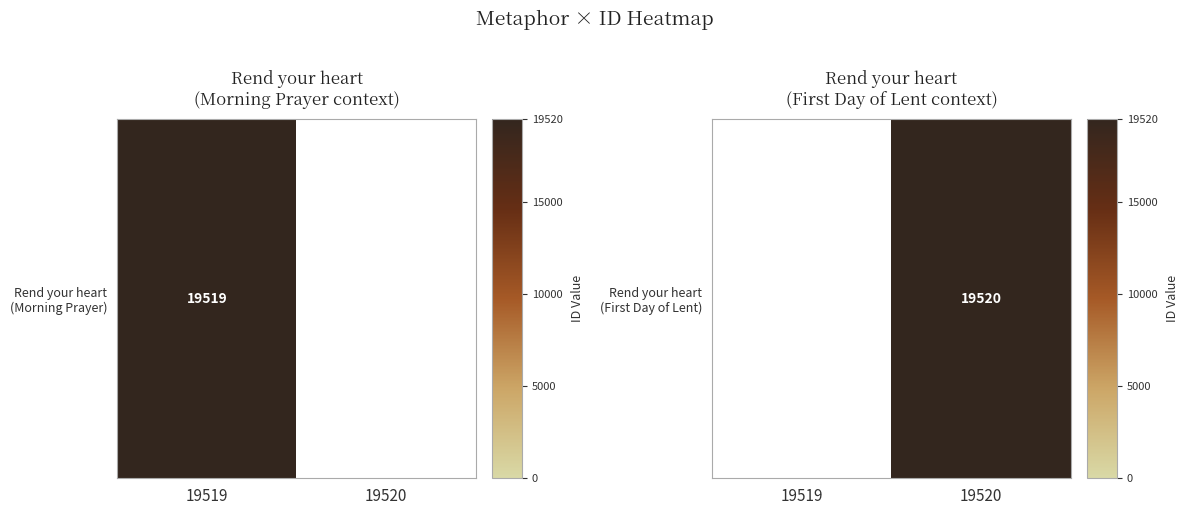

Is it true that the value at 19520 is 10867.8?

False